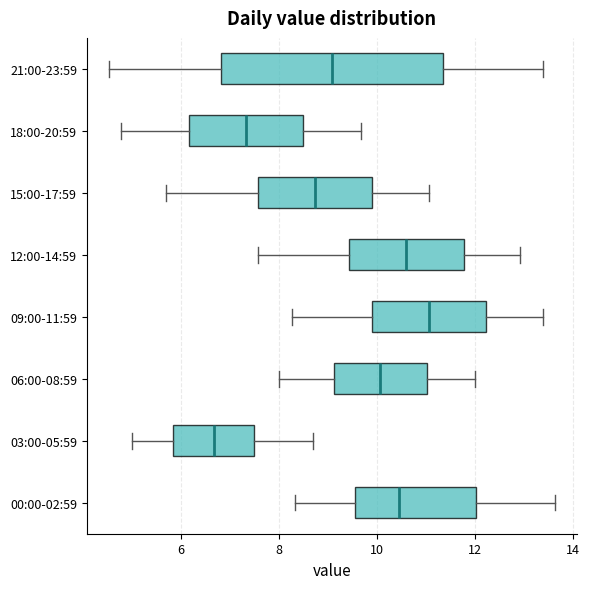

Where does the right whisker of the box for 18:00-20:59 end on the x-axis? The values are not printed on the chart, so give them approximately, as read against the axis.

9.6